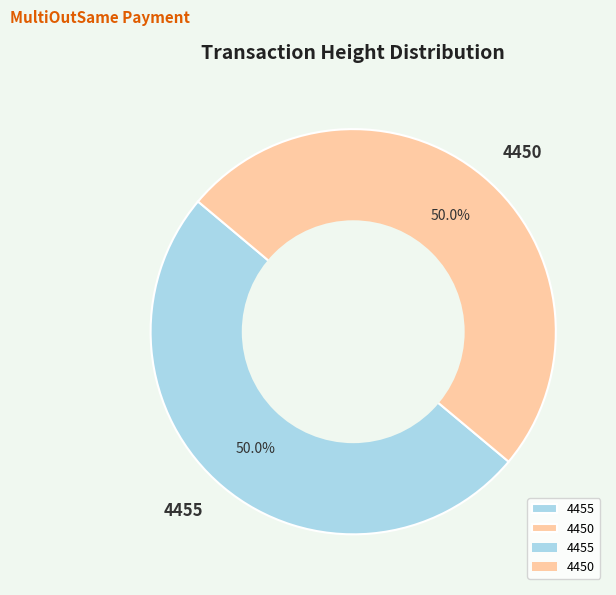

What is the total percentage of 4450 and 4455?

100.0%